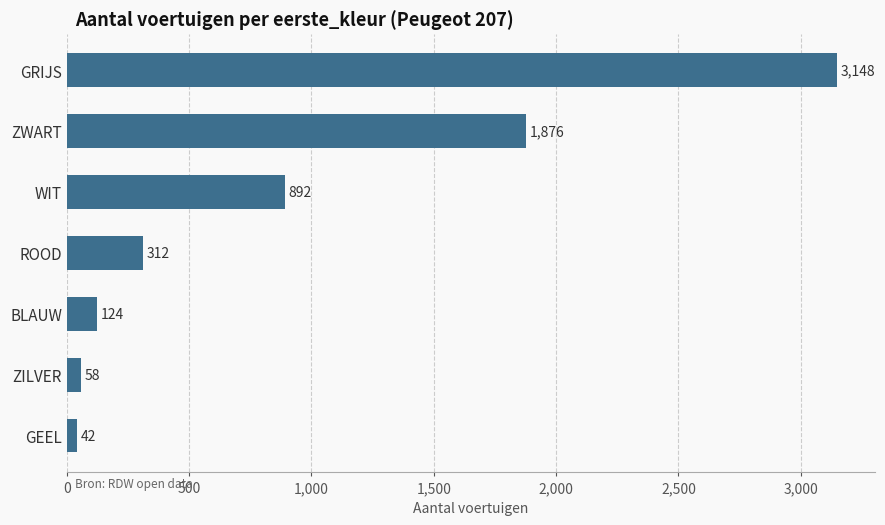

What is the label of the 5th bar from the top?

BLAUW